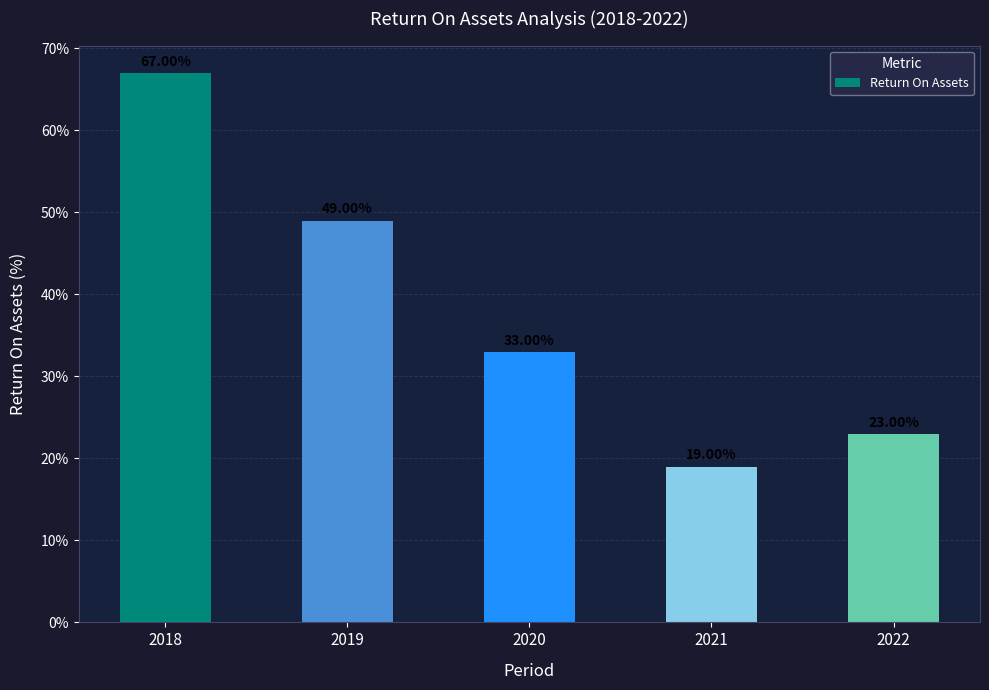

Are the bars horizontal?

No